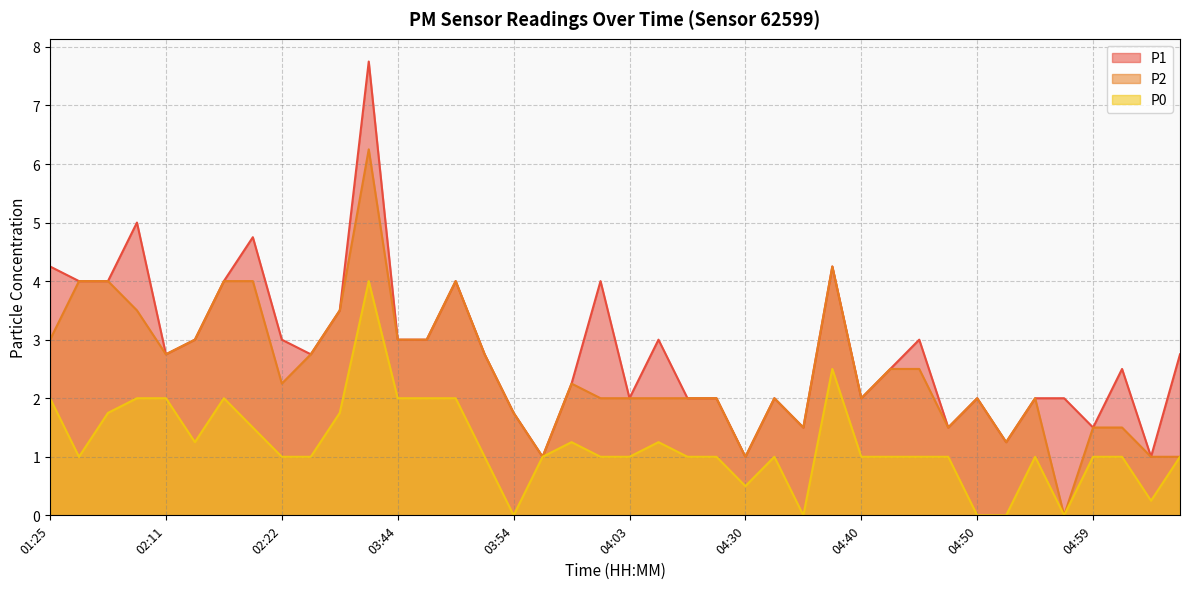

How many interior local valleys does the P2 series have?

9